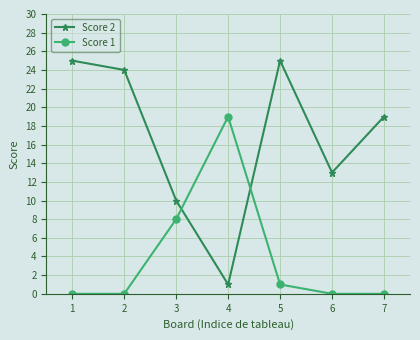

At how many categories does at least one series exceed 20?

3